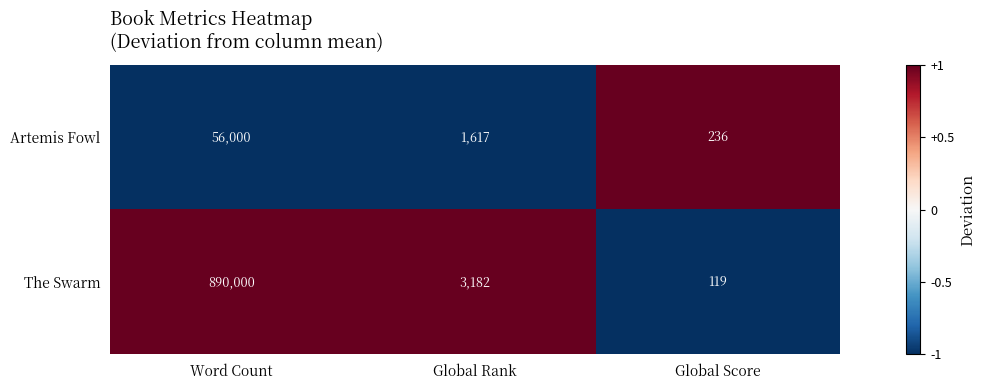

Which series changed the most between Word Count and Global Rank?

The Swarm